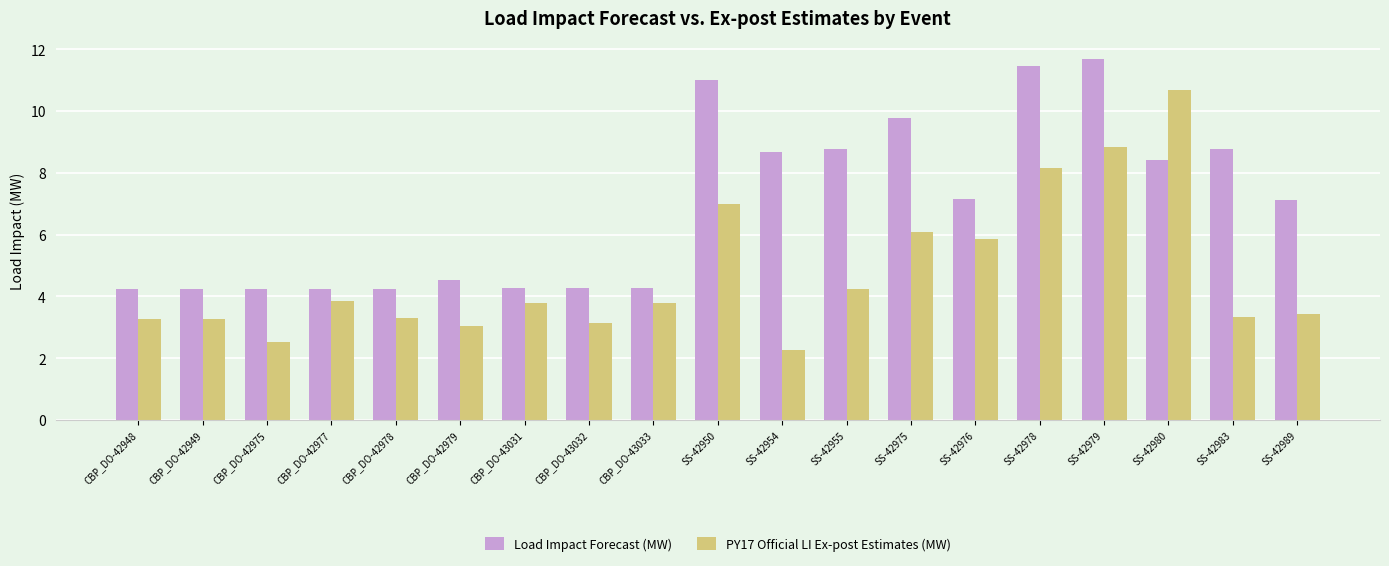

True or false: Load Impact Forecast (MW) has a value of 13.7 at SS-42975.

False